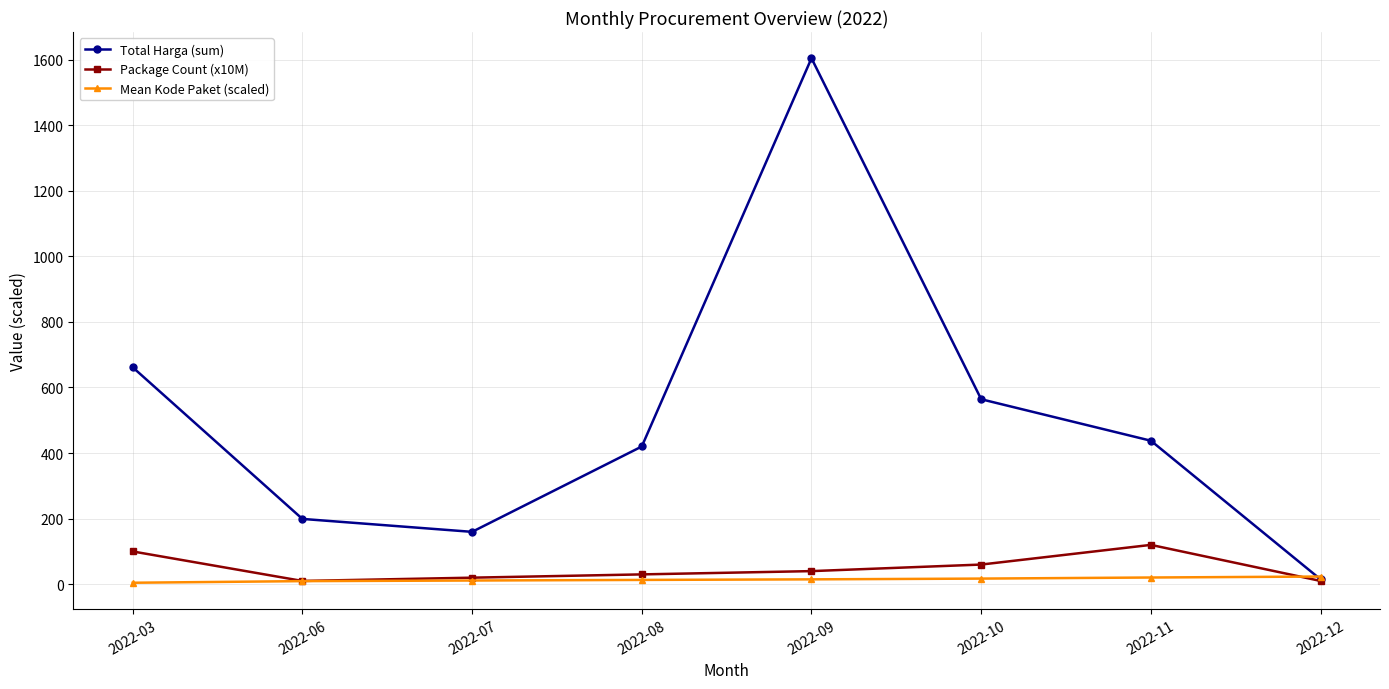

Rank the series by their maximum value, from highest to lowest.

Total Harga (sum), Package Count (x10M), Mean Kode Paket (scaled)